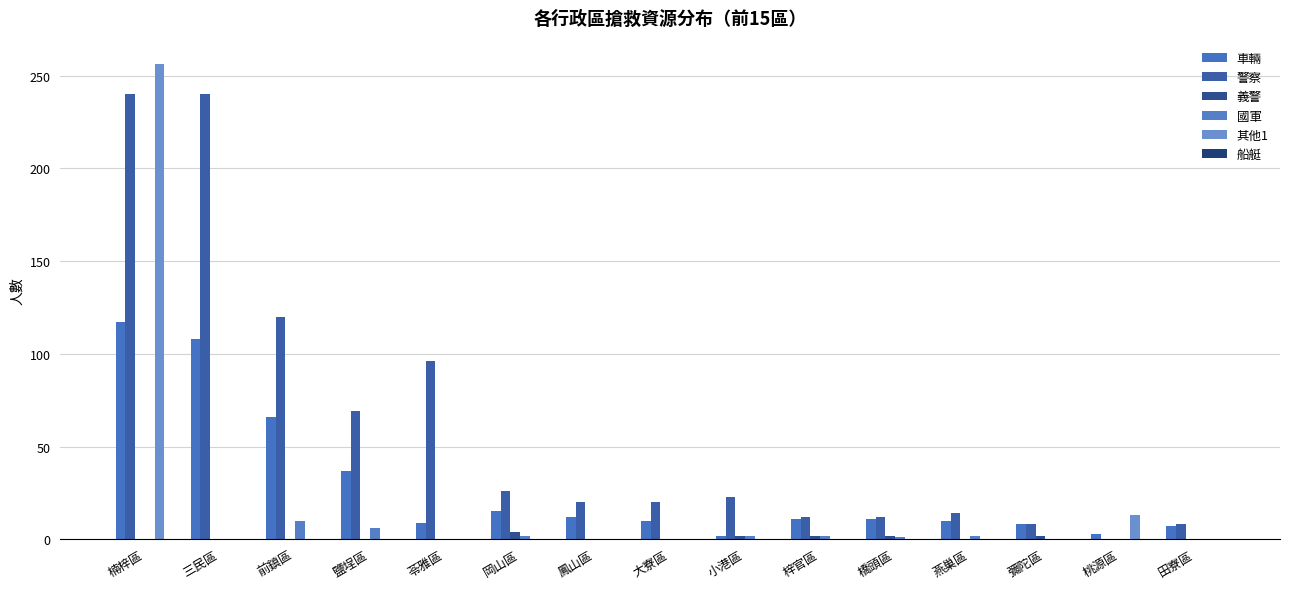

Are the bars horizontal?

No